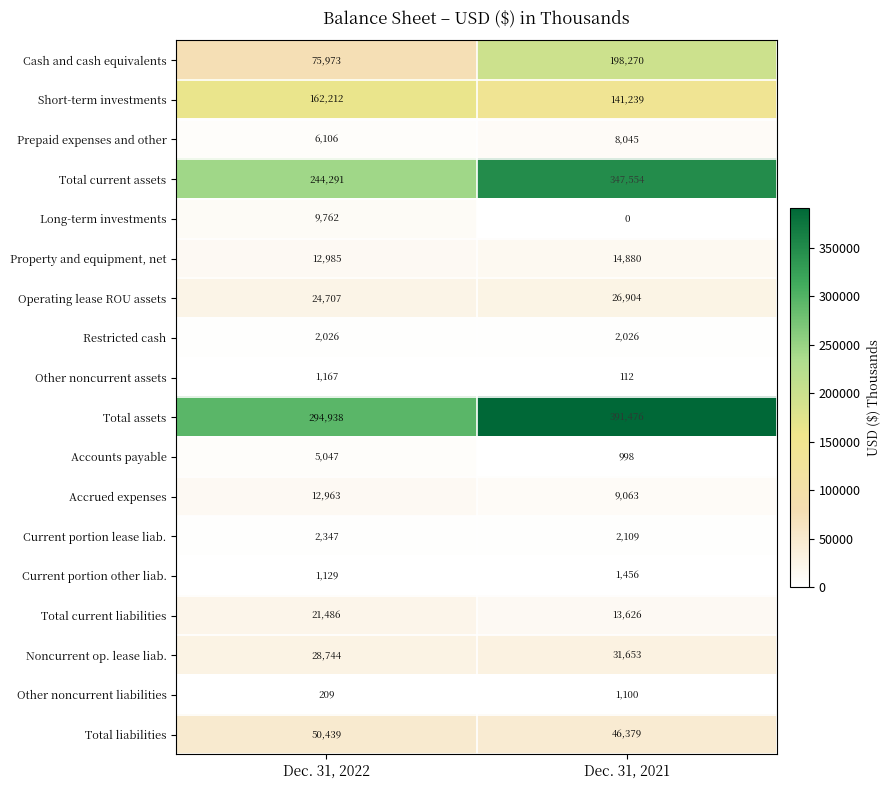

What is the approximate value of Accounts payable at Dec. 31, 2021, to the nearest 10?

1000